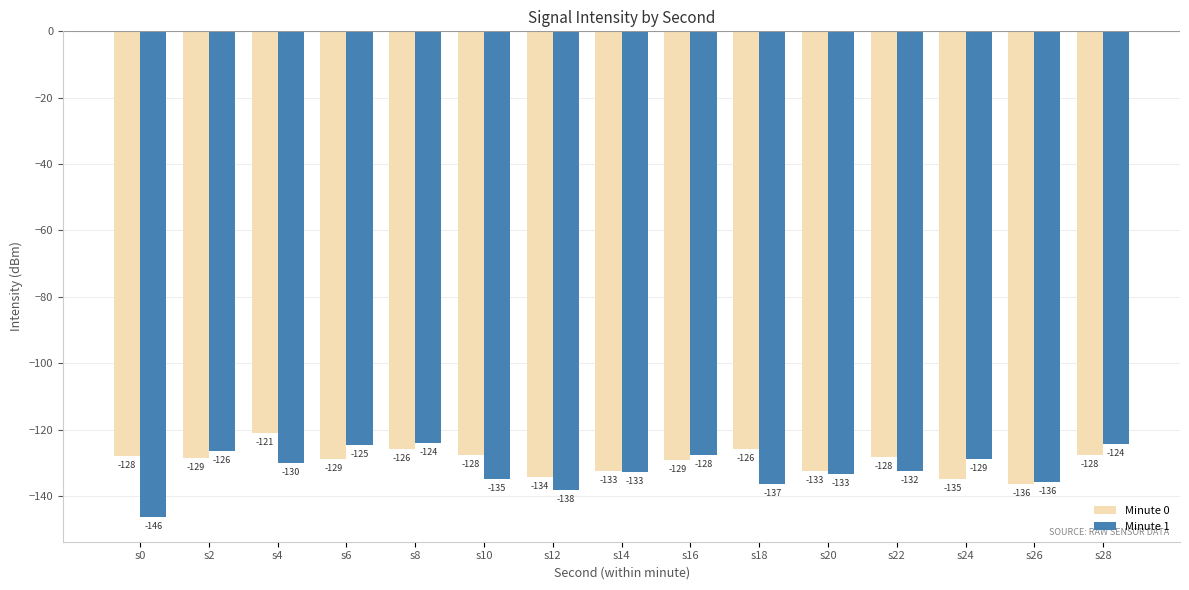

Which series has the widest spread of values?

Minute 1